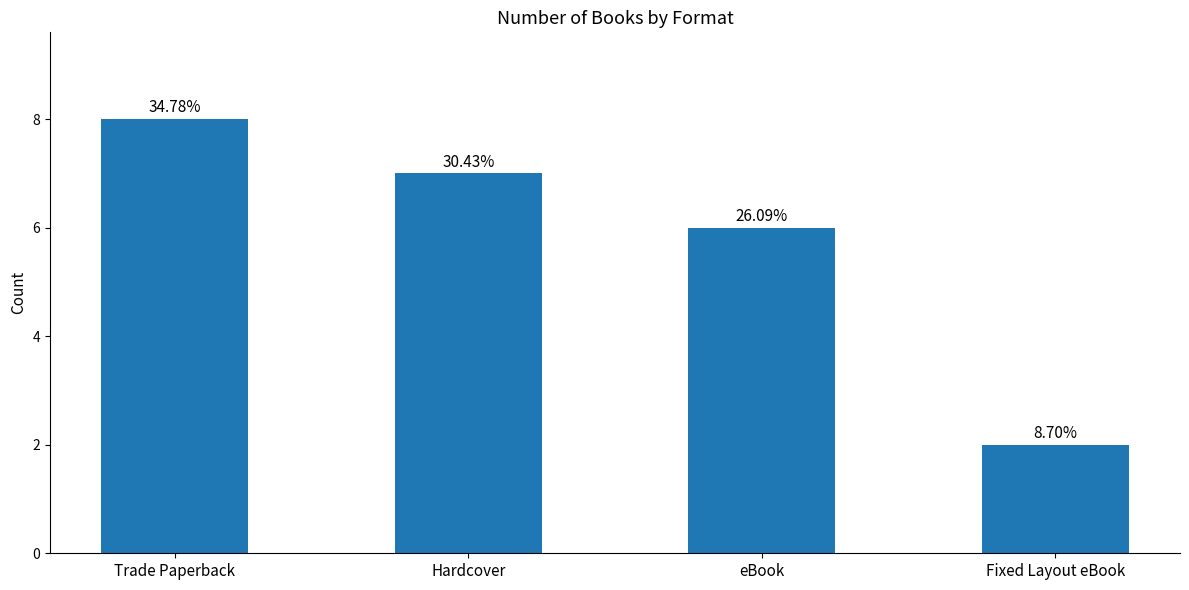

Where does the data first go above 7?

Trade Paperback